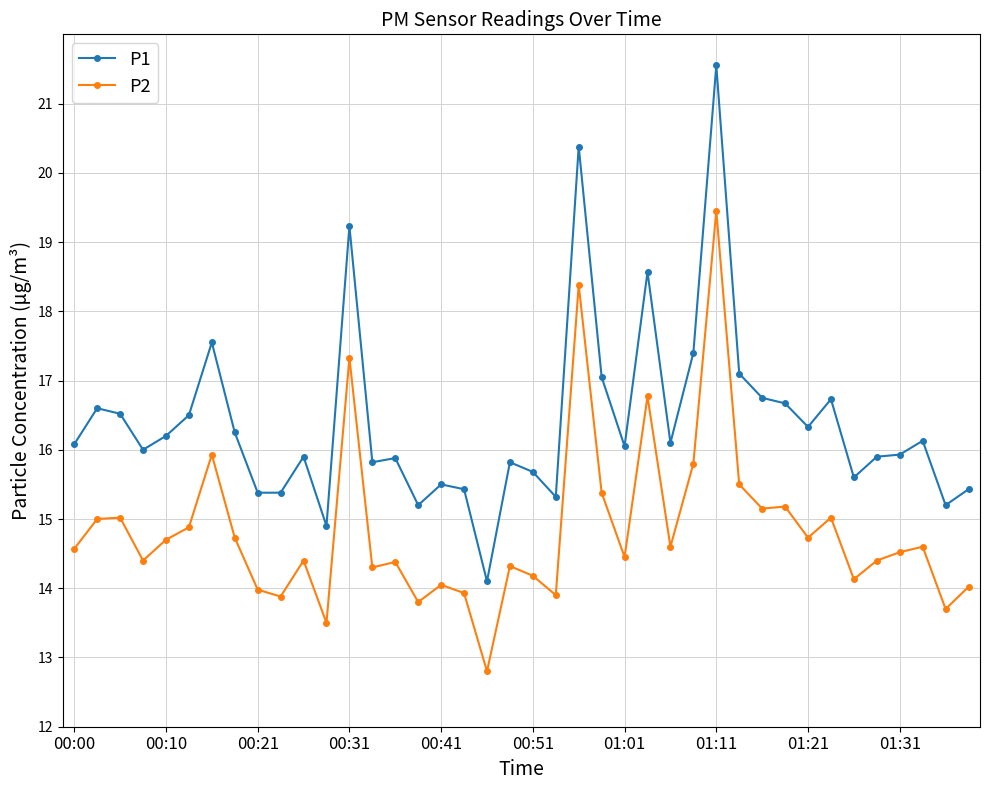

True or false: P2 has more than 0 interior local peaks.

True